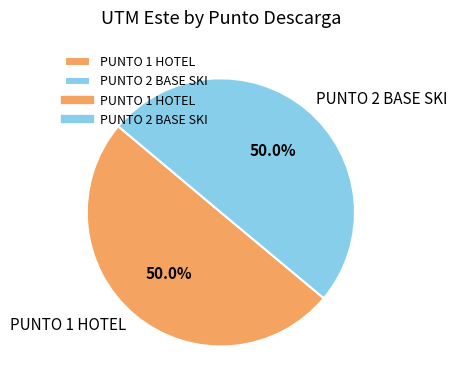

What is the ratio of the value at PUNTO 2 BASE SKI to the value at PUNTO 1 HOTEL?

1.0